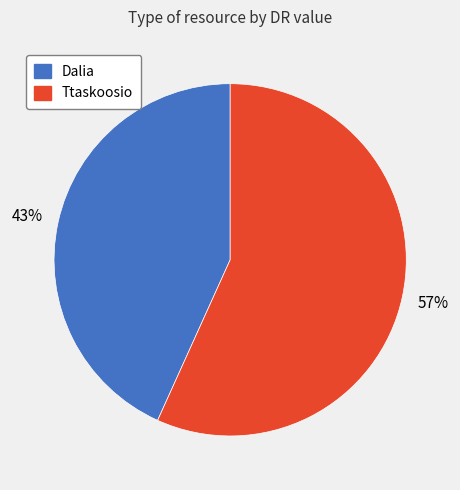

What is the smallest slice in the pie chart?

Dalia